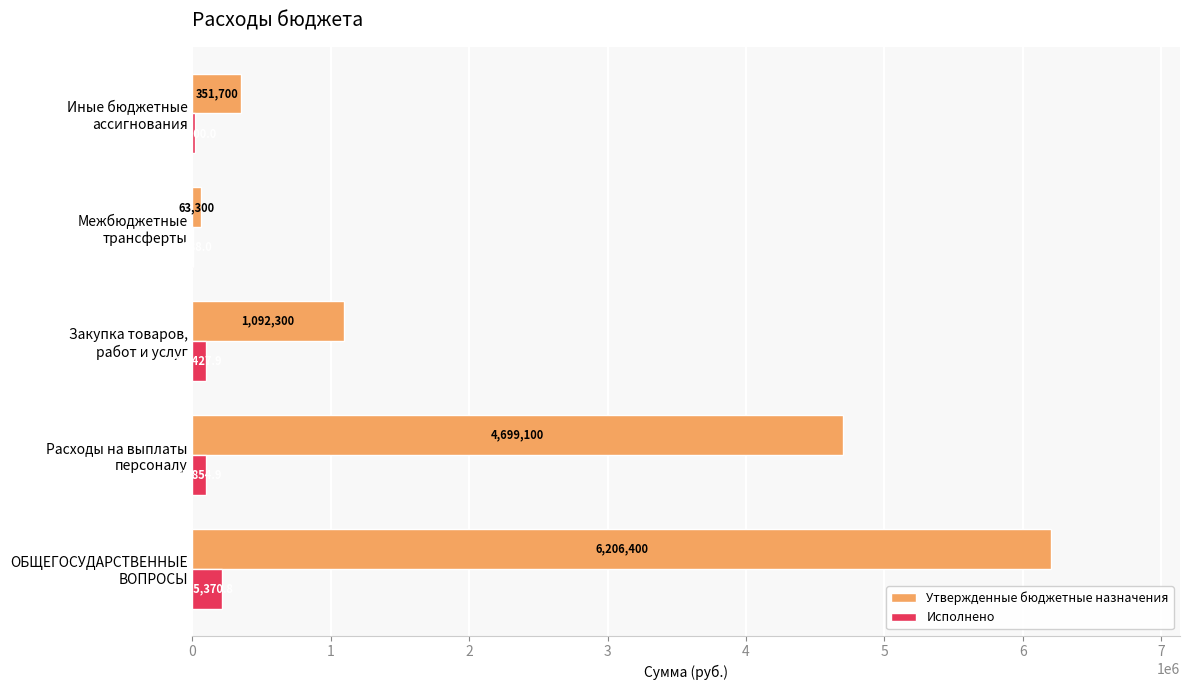

What is the sum of all Утвержденные бюджетные назначения values?

12412800.0